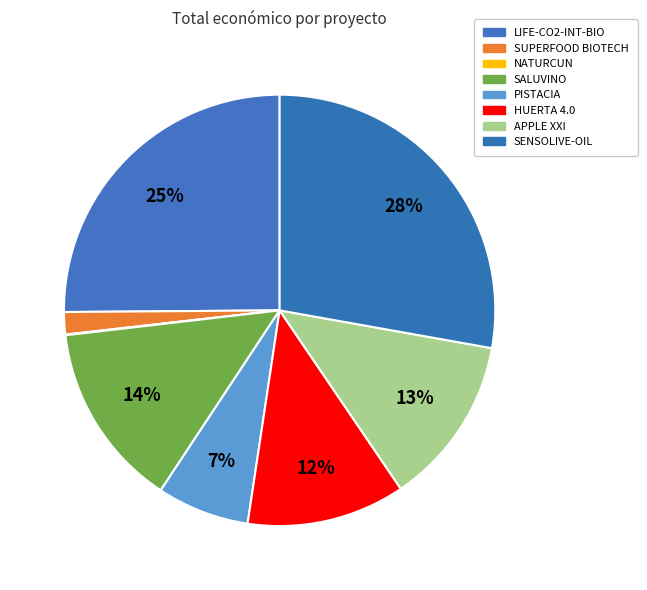

To the nearest percent, what portion does HUERTA 4.0 represent?

12%